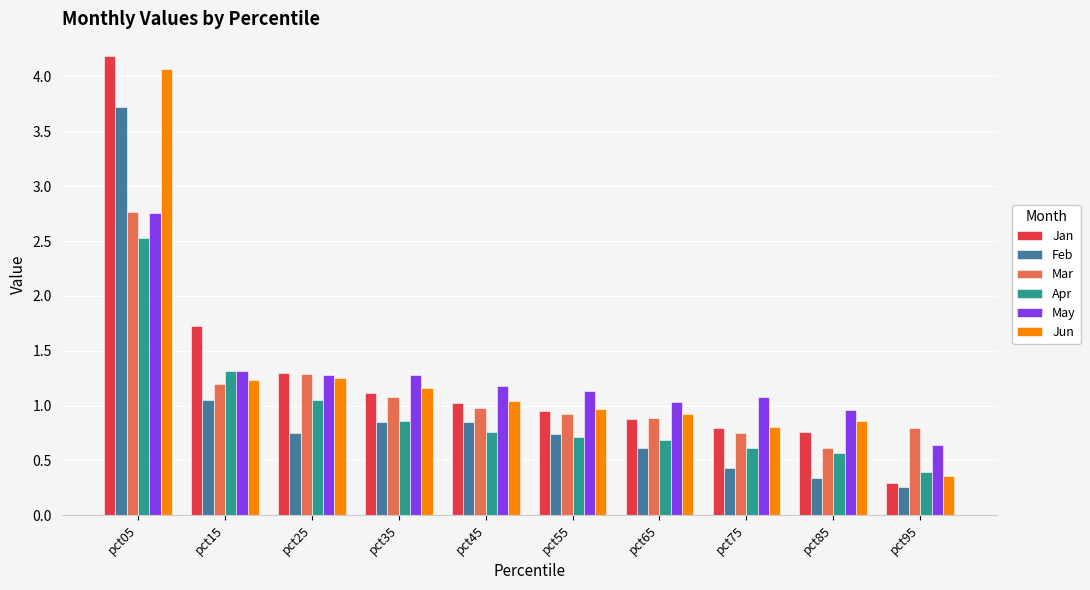

What is the sum of all Apr values?

9.5